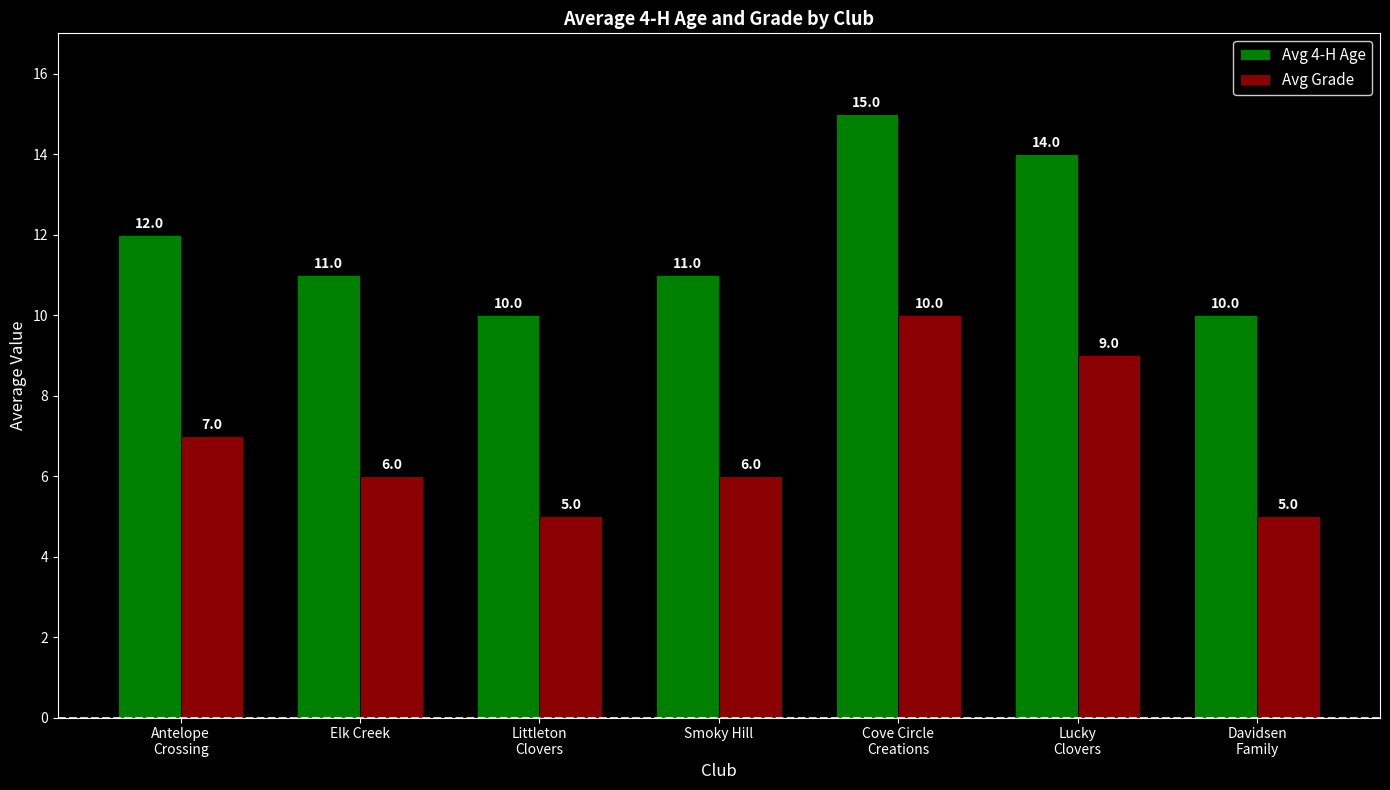

What is the sum of the Avg 4-H Age values at Smoky Hill and Littleton
Clovers?

21